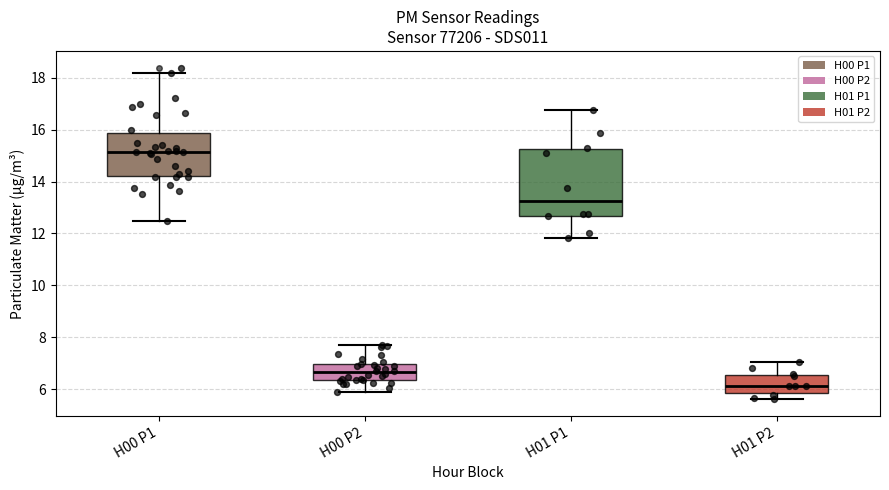

Reading left to right, read every box against the y-axis: the position of its median line, the range the box covers, and the ends of its whiskers. The values are not printed on the chart, so give them approximately, as read against the axis.

H00 P1: median 15.2, box 14.2 to 15.8, whiskers 12.4 to 18.2
H00 P2: median 6.6, box 6.4 to 7.0, whiskers 6.0 to 7.8
H01 P1: median 13.2, box 12.6 to 15.2, whiskers 11.8 to 16.8
H01 P2: median 6.2, box 5.8 to 6.6, whiskers 5.6 to 7.0